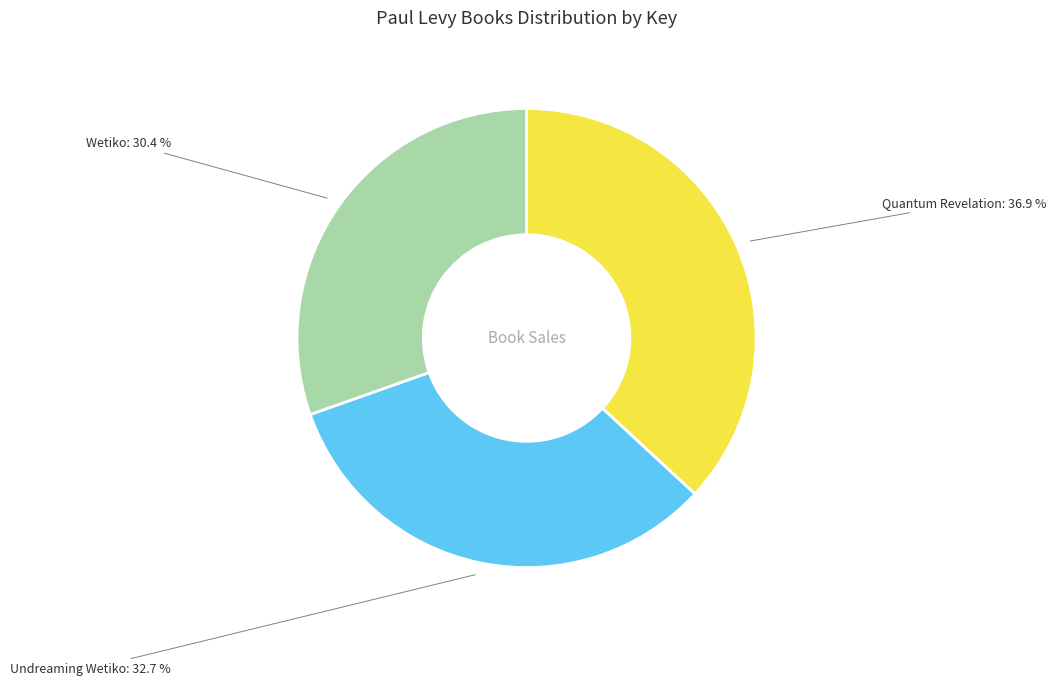

How many slices are in this pie chart?

3